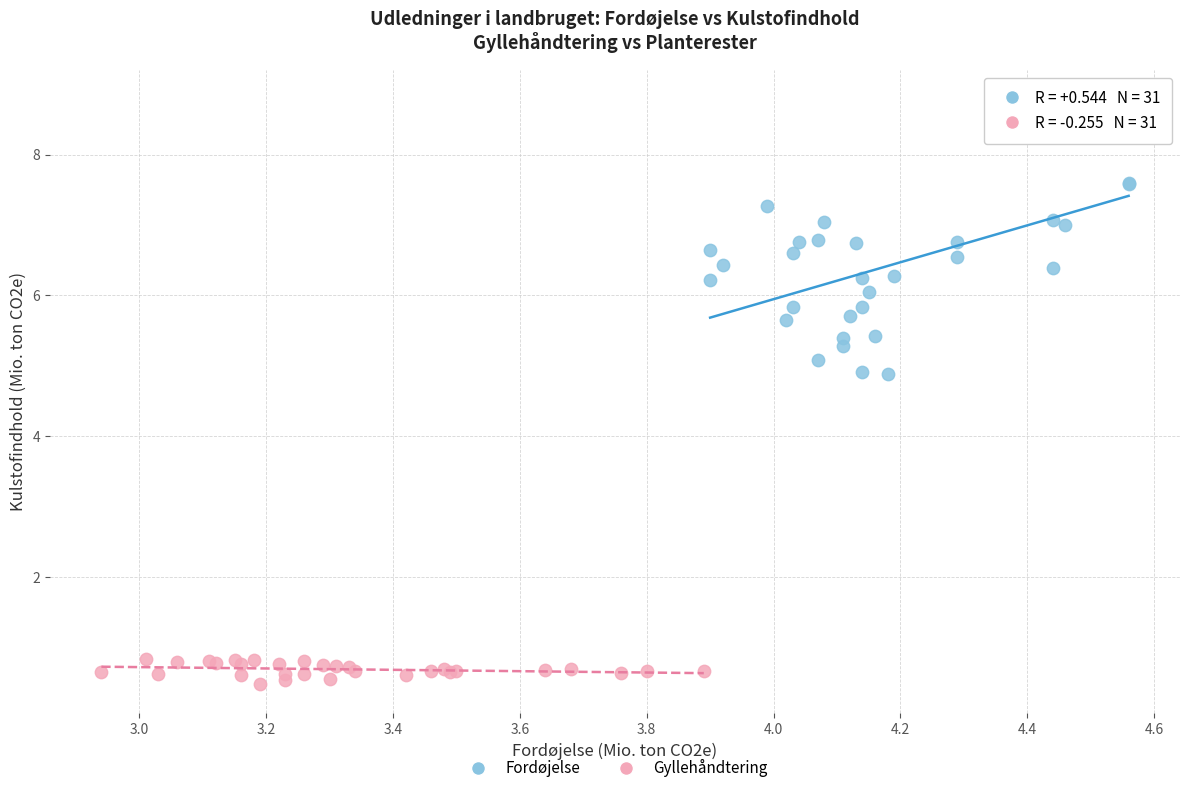

Which series contains the lowest Y value?

Gyllehåndtering